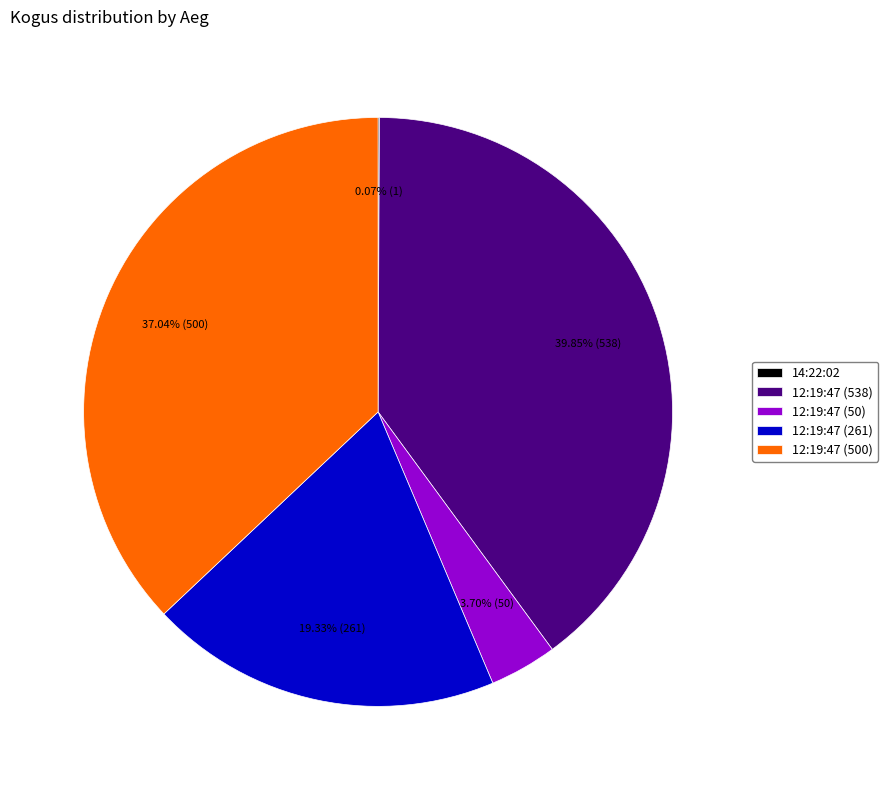

To the nearest percent, what portion does 12:19:47 (261) represent?

19%